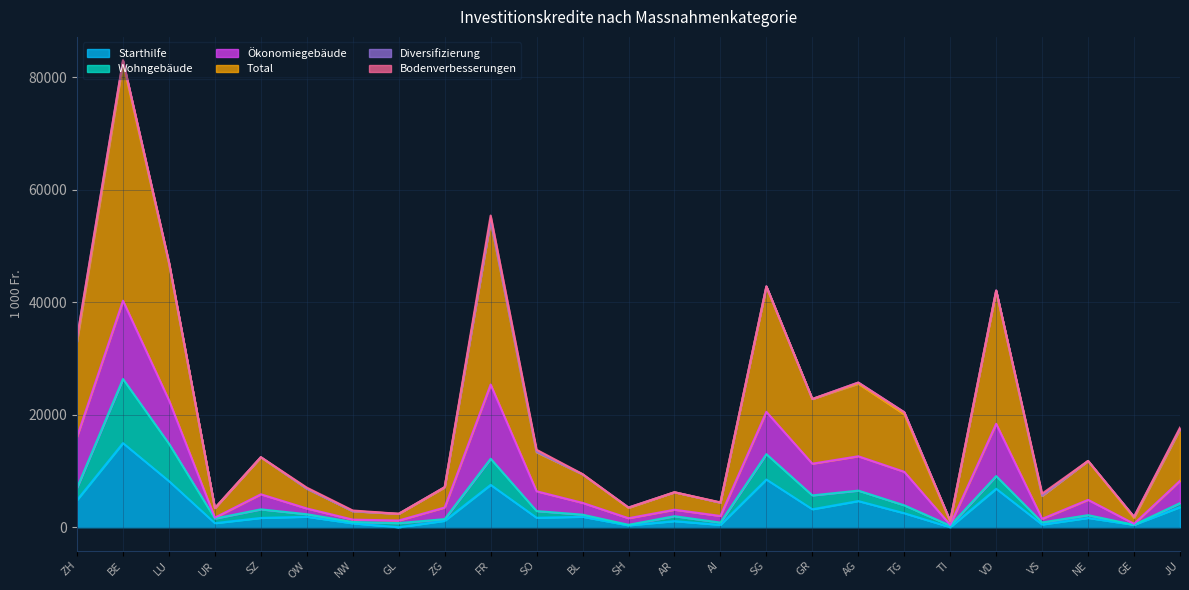

How many values in the Starthilfe series exceed 1680?

12